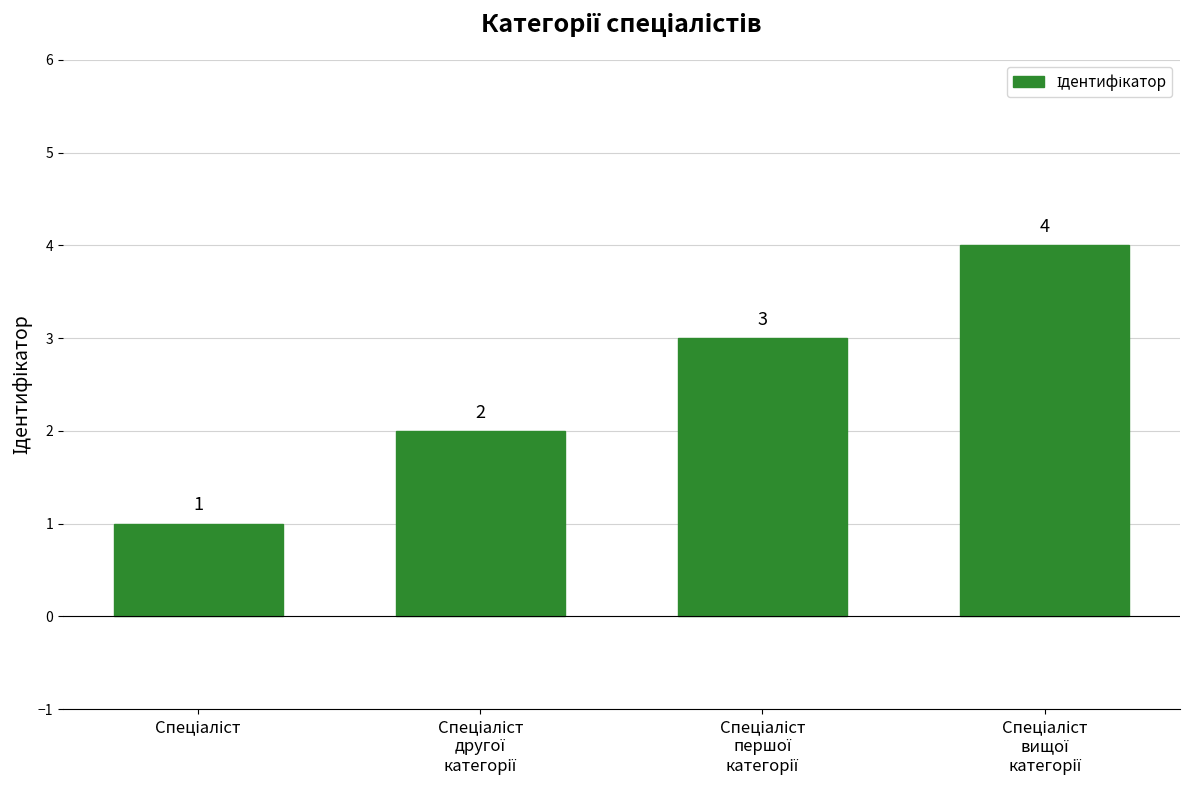

What is the value of the 4th bar from the left?

4